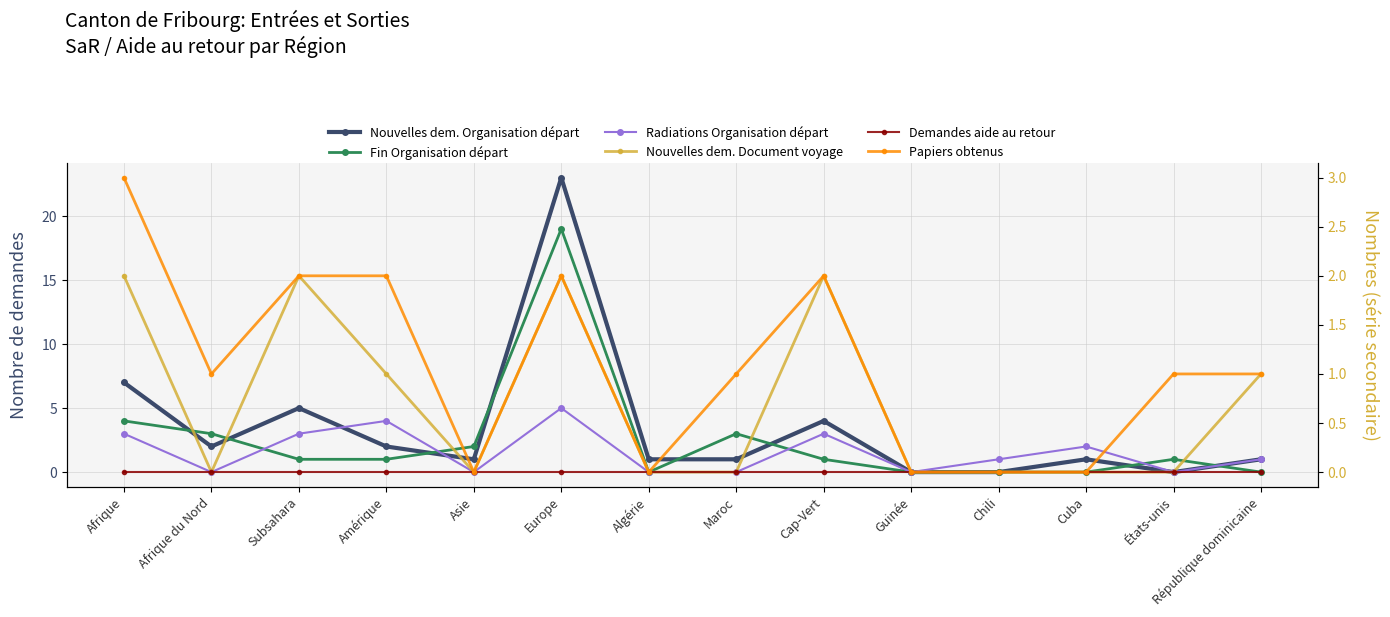

Reading right to left, list all the values displayed in this chart.

Nouvelles dem. Organisation départ: 1	0	1	0	0	4	1	1	23	1	2	5	2	7
Fin Organisation départ: 0	1	0	0	0	1	3	0	19	2	1	1	3	4
Radiations Organisation départ: 1	0	2	1	0	3	0	0	5	0	4	3	0	3
Nouvelles dem. Document voyage: 1	0	0	0	0	2	0	0	2	0	1	2	0	2
Demandes aide au retour: 0	0	0	0	0	0	0	0	0	0	0	0	0	0
Papiers obtenus: 1	1	0	0	0	2	1	0	2	0	2	2	1	3